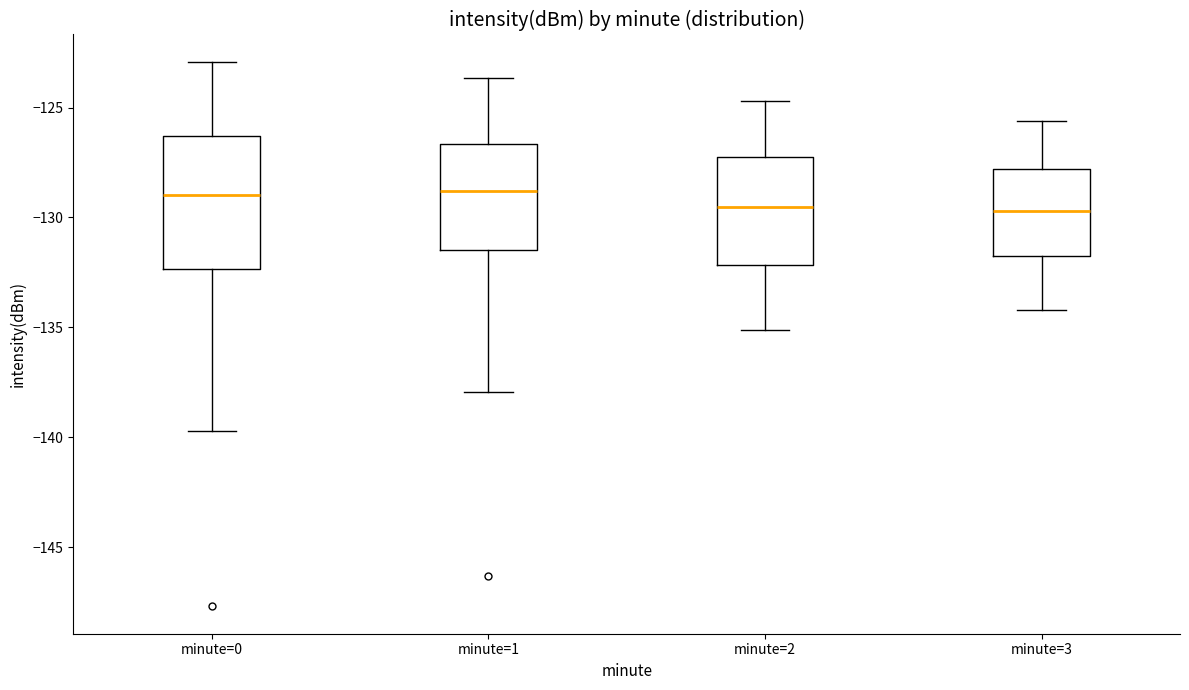

Reading left to right, read every box against the y-axis: the position of its median line, the range the box covers, and the ends of its whiskers. The values are not printed on the chart, so give them approximately, as read against the axis.

minute=0: median -129.0, box -132.5 to -126.5, whiskers -139.5 to -123.0
minute=1: median -129.0, box -131.5 to -126.5, whiskers -138.0 to -123.5
minute=2: median -129.5, box -132.0 to -127.0, whiskers -135.0 to -124.5
minute=3: median -129.5, box -131.5 to -128.0, whiskers -134.0 to -125.5